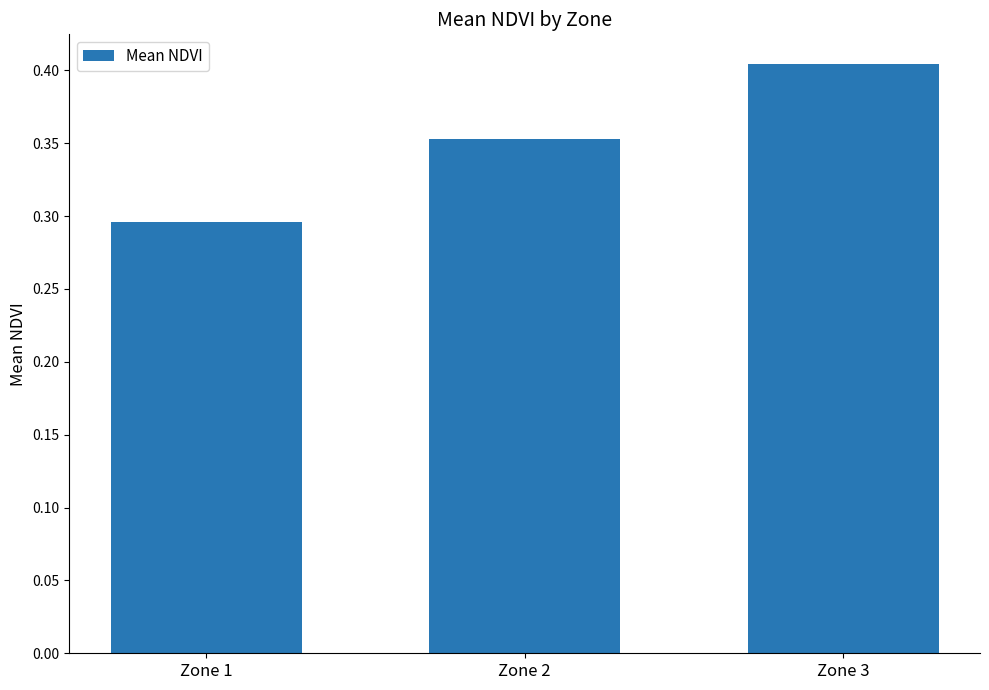

Rank the categories by value from highest to lowest.

Zone 3, Zone 2, Zone 1